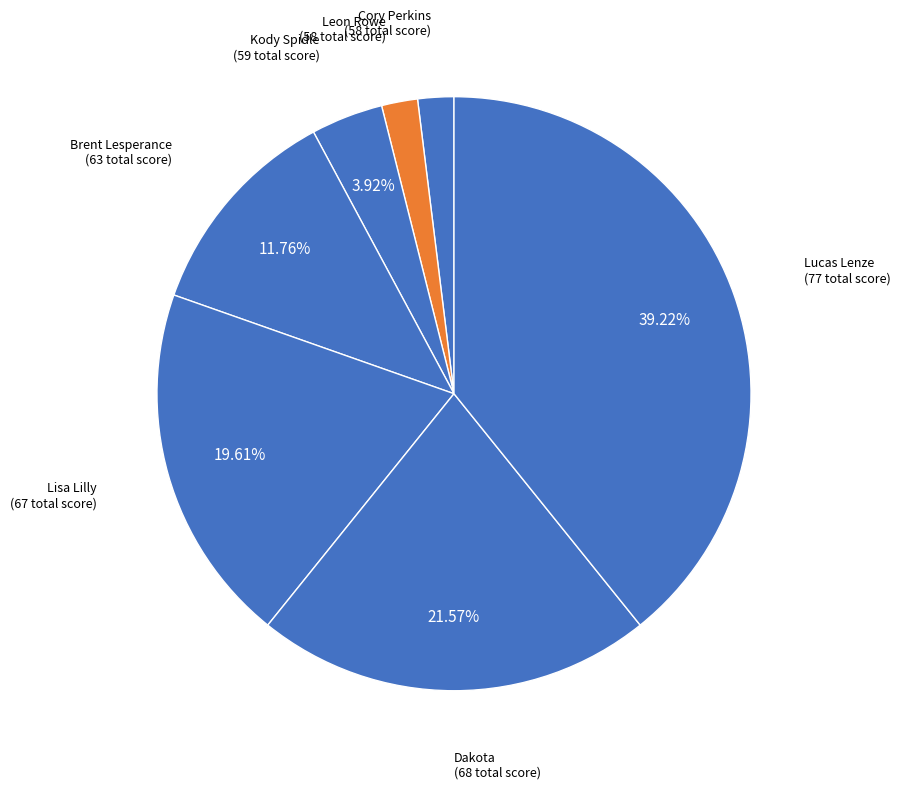

Count the number of slices in the pie.

7